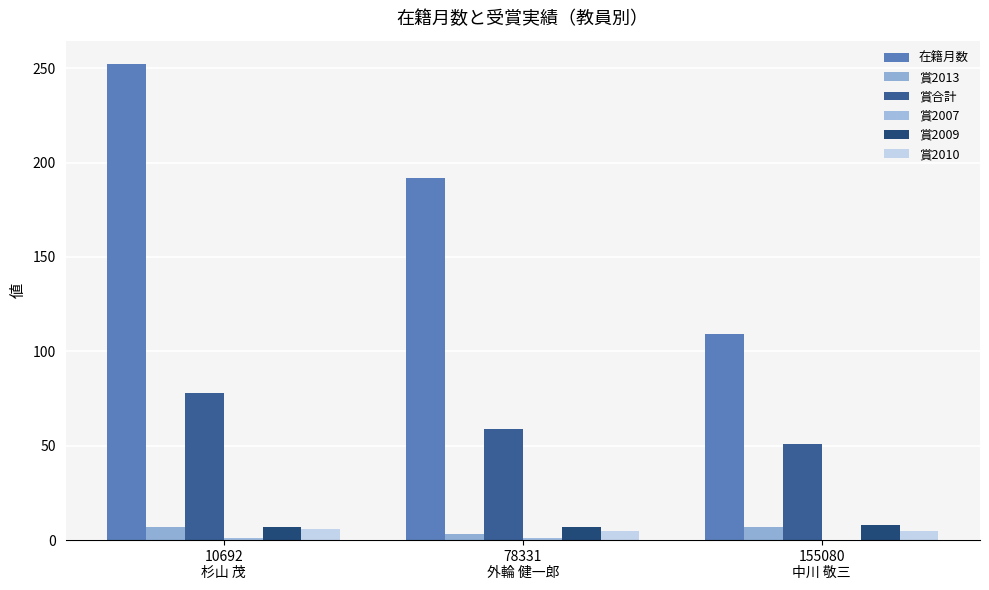

Does the chart contain stacked bars?

No